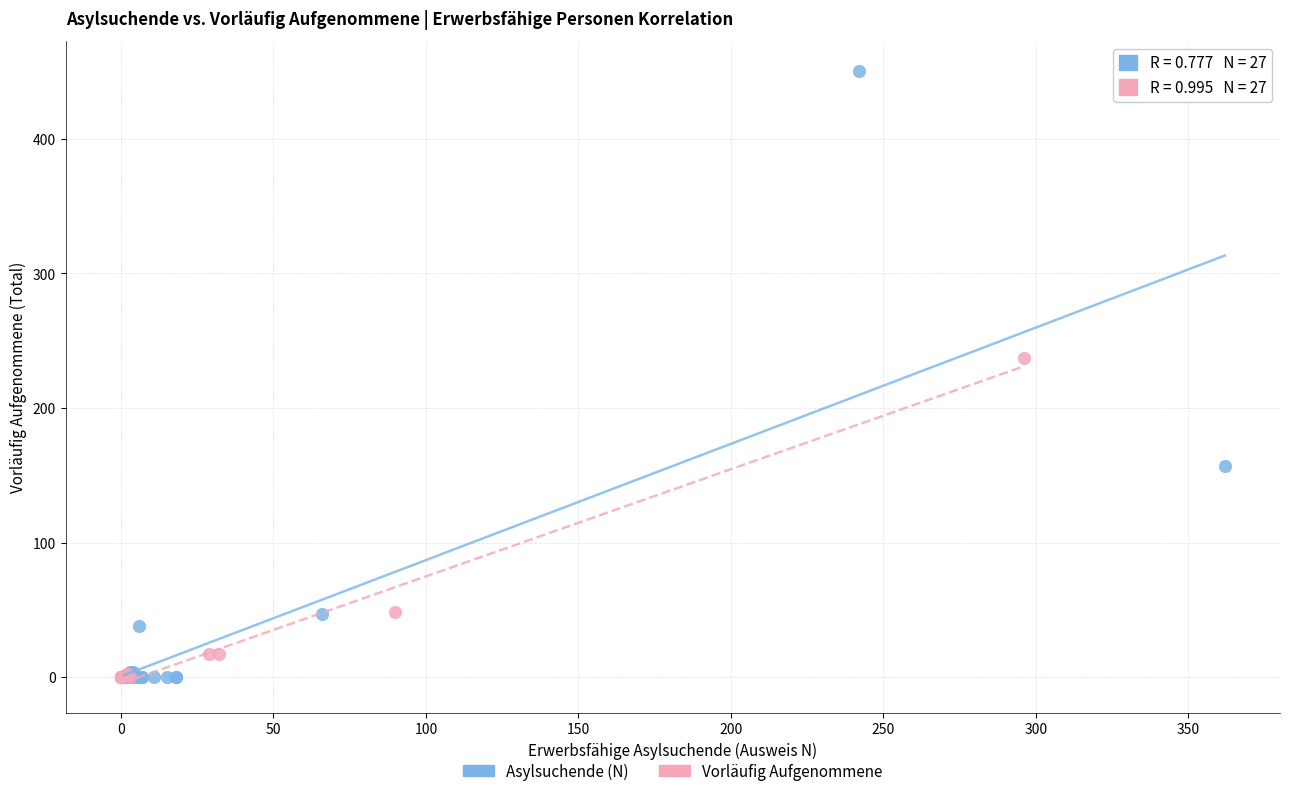

What are all the series names shown in the legend?

Asylsuchende (N), Vorläufig Aufgenommene